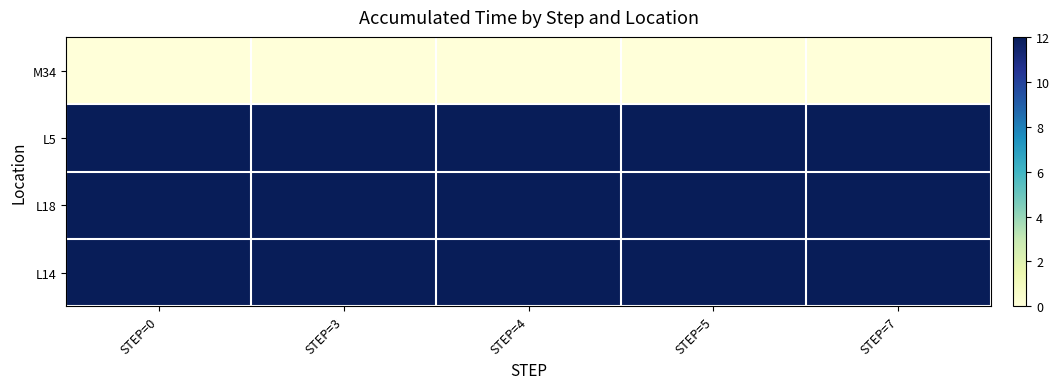

At STEP=3, list the series in order from smallest to largest.

M34, L5, L18, L14